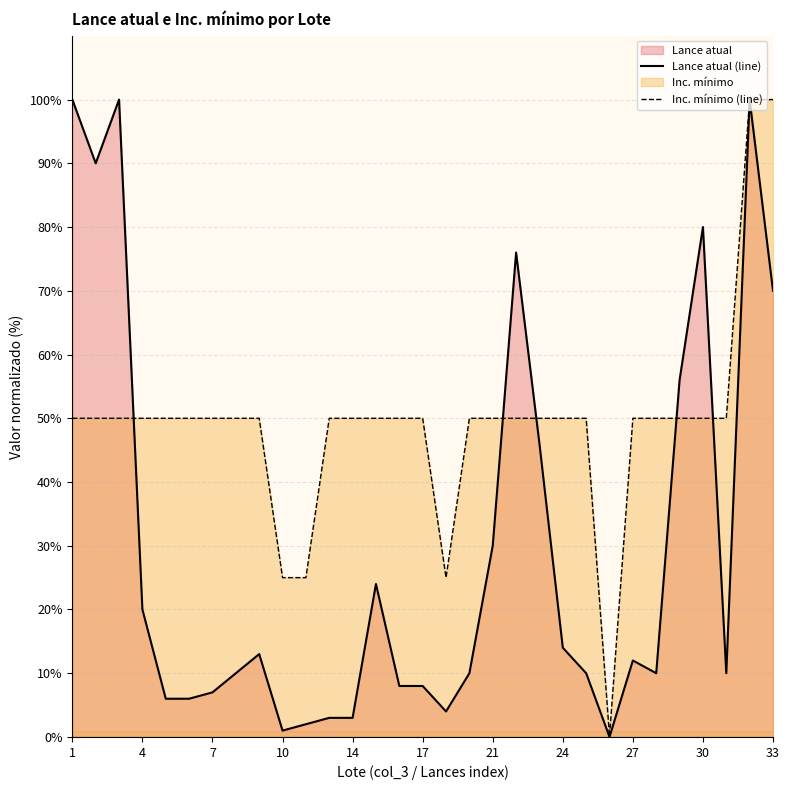

Which series has the largest total across all categories?

Inc. mínimo (line)